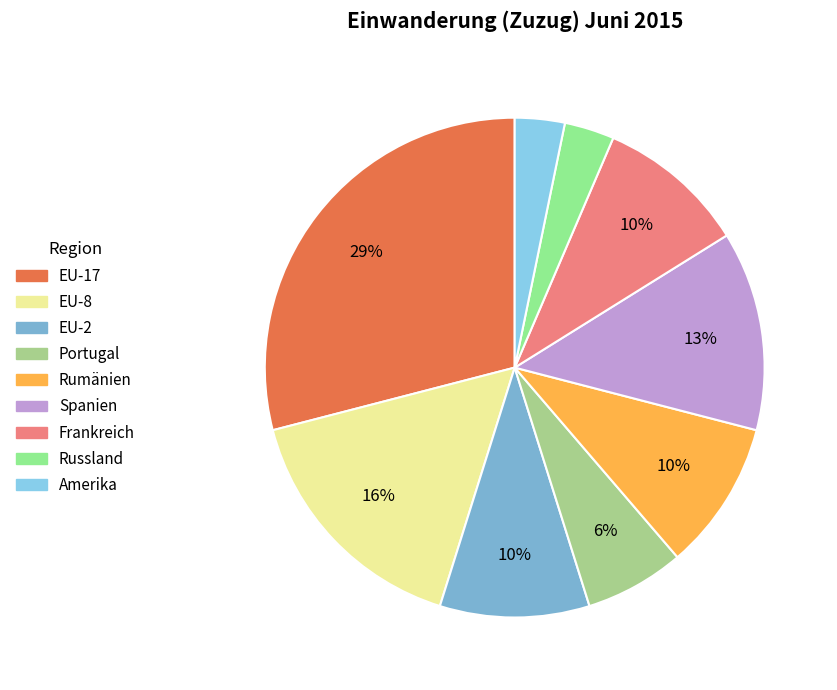

Approximately how many times larger is the value at Rumänien compared to Amerika?

3.0